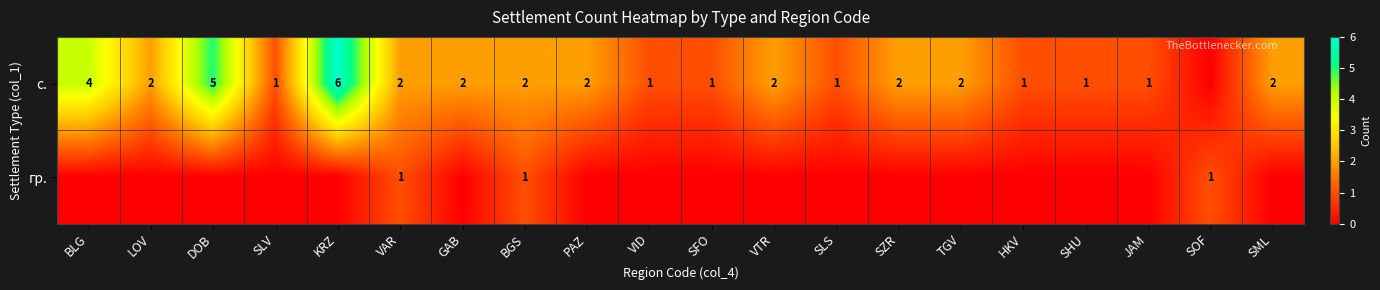

True or false: с. has a value of 0 at JAM.

False